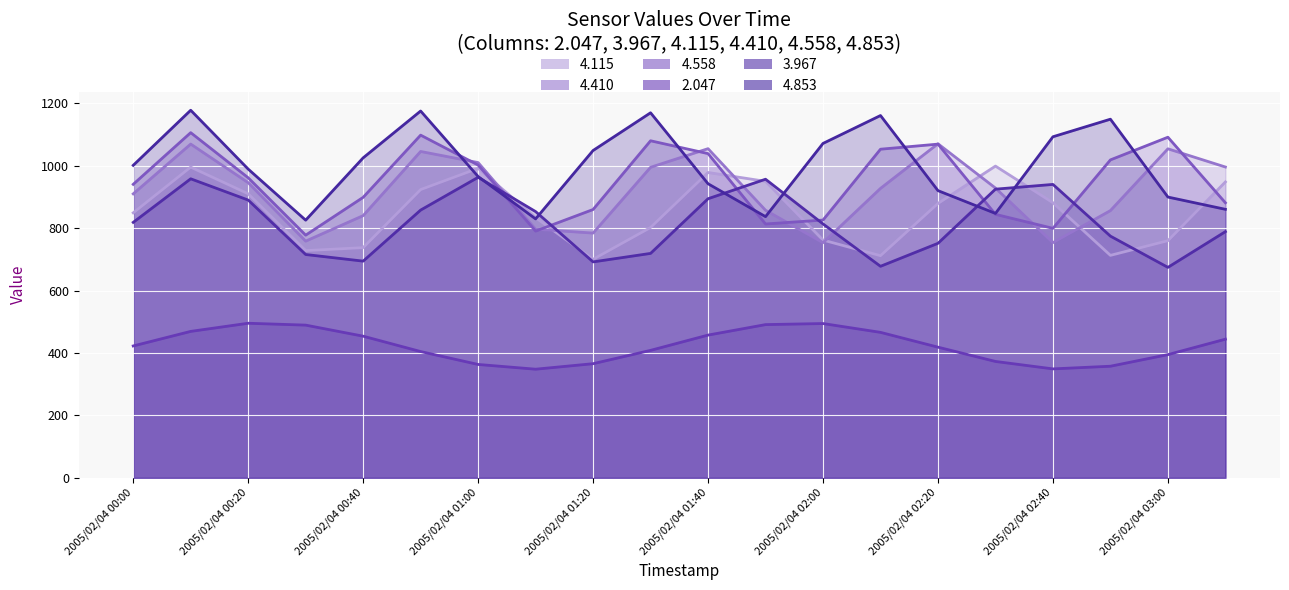

What is the total value across all series at 17?

4869.4